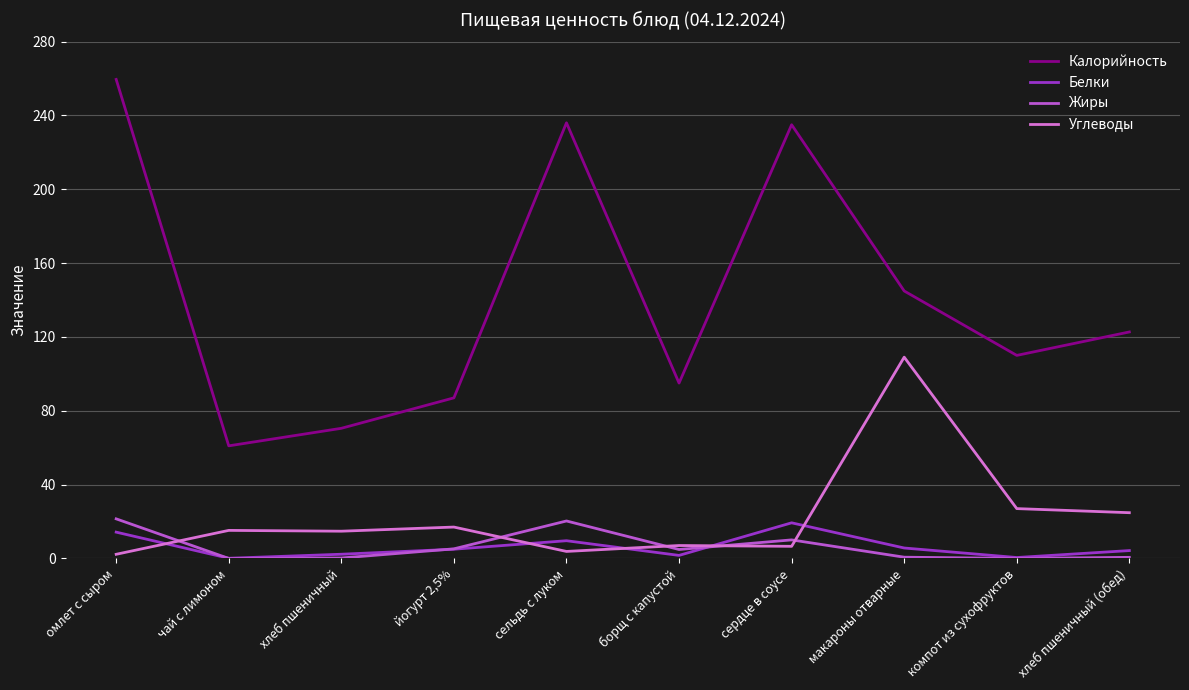

Between йогурт 2,5% and сердце в соусе, which series saw the biggest shift?

Калорийность